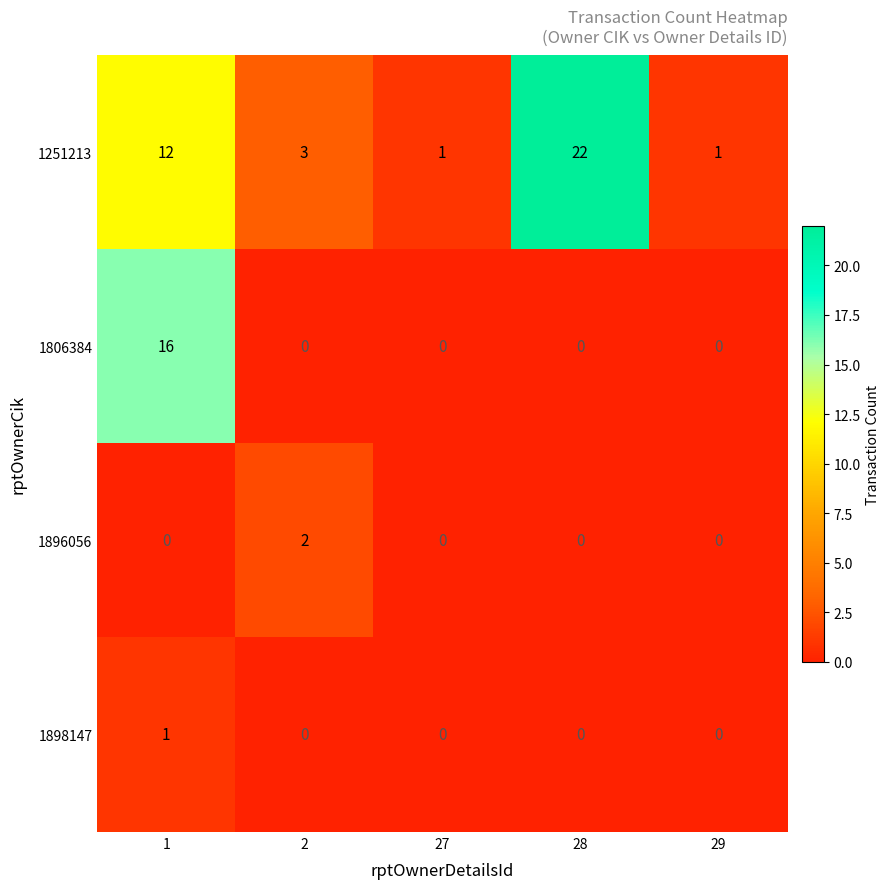

Is it true that 1896056 equals 0 at 28?

True